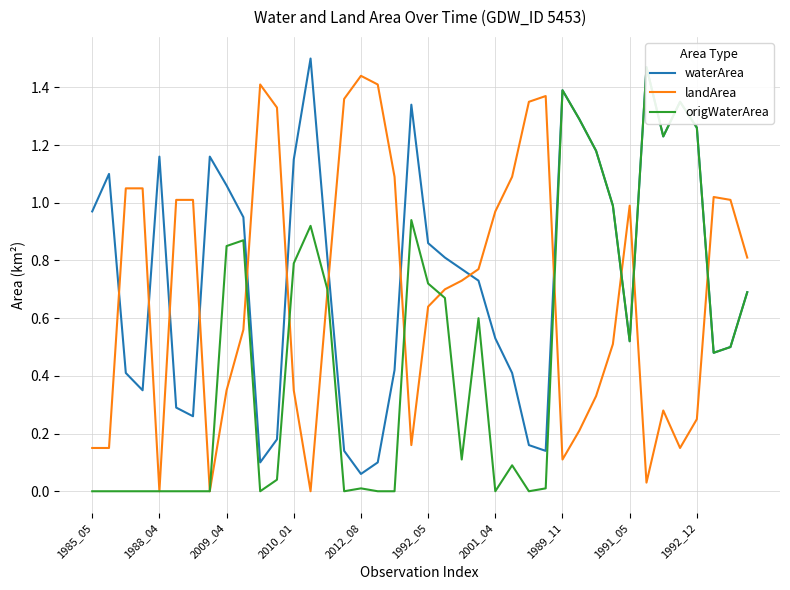

Which series ends up on top after the final intersection of waterArea and landArea?

landArea